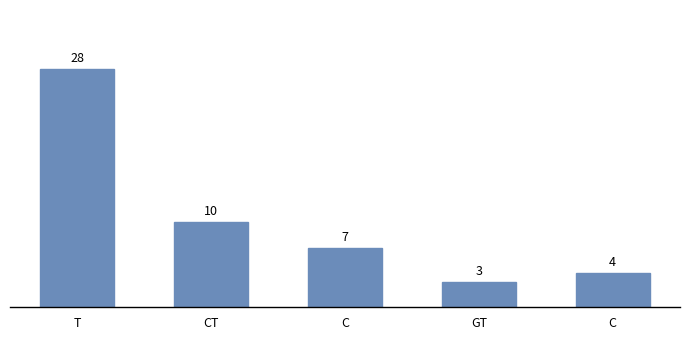

What is the difference between the maximum and minimum values?

25